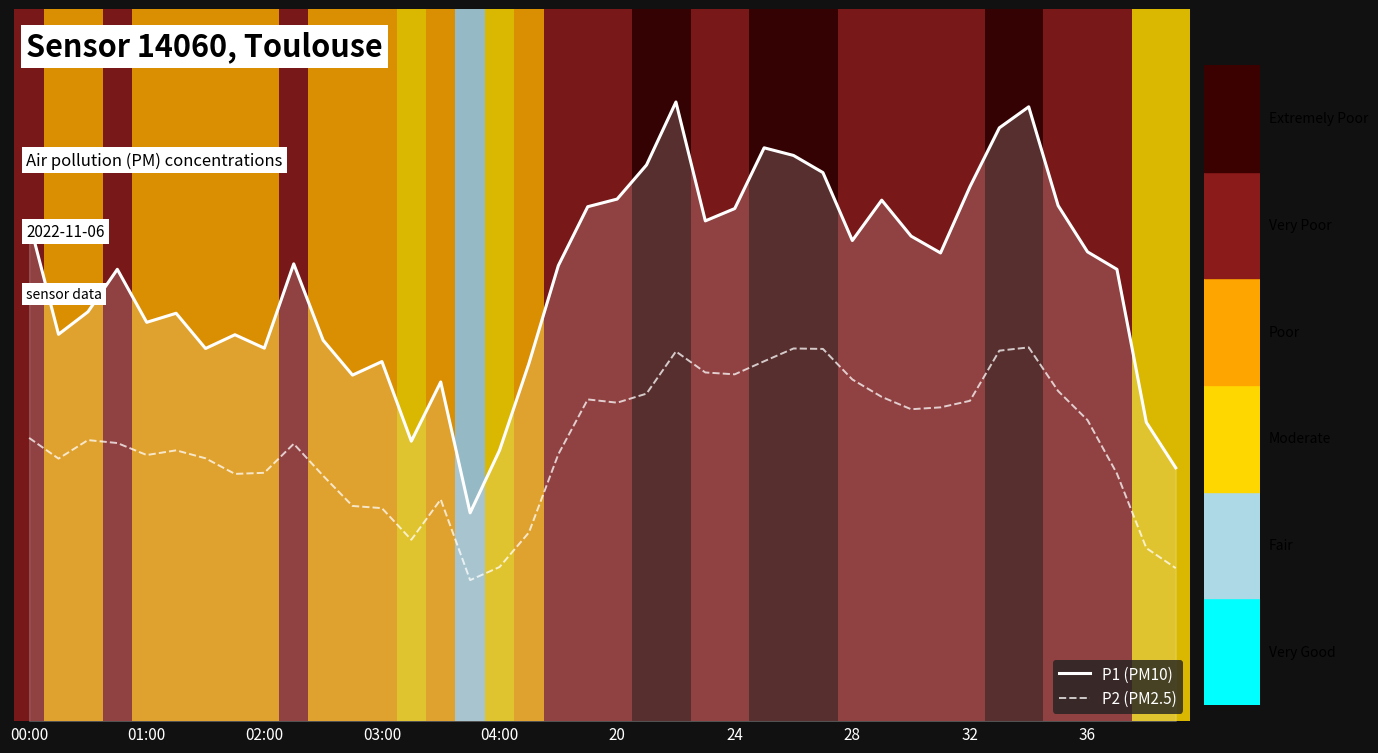

What are all the series names shown in the legend?

P1 (PM10), P2 (PM2.5)